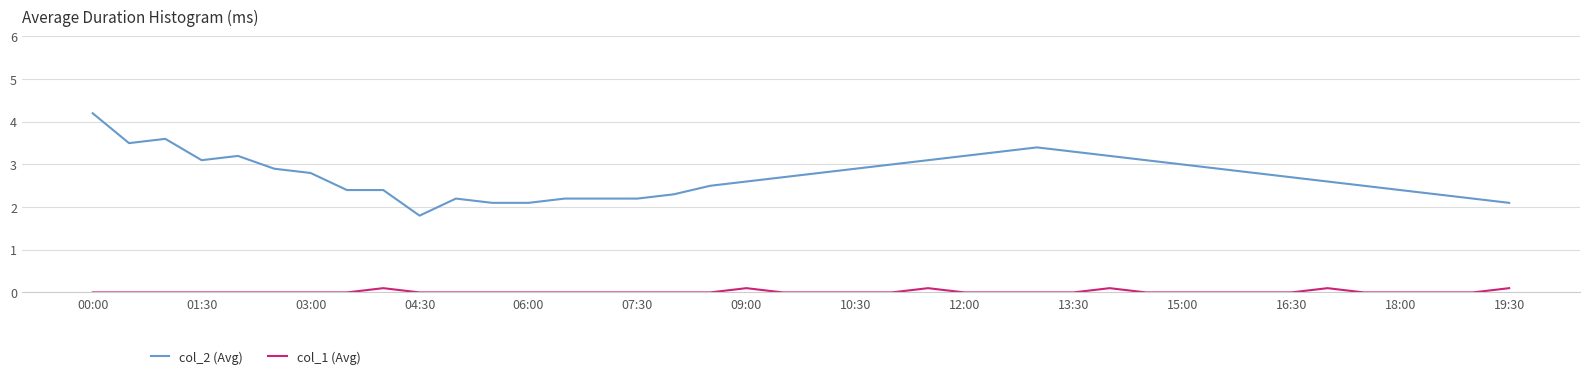

Rank the series by their maximum value, from lowest to highest.

col_1 (Avg), col_2 (Avg)